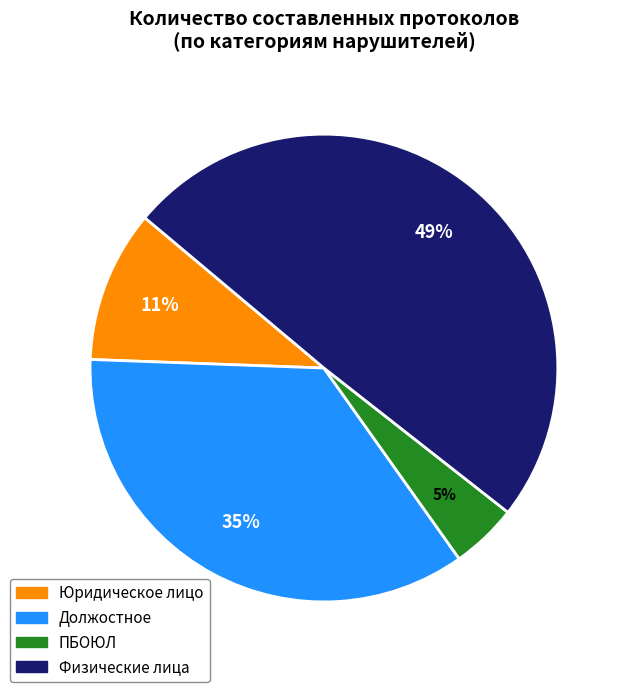

Is there any slice that represents more than half of the pie?

No